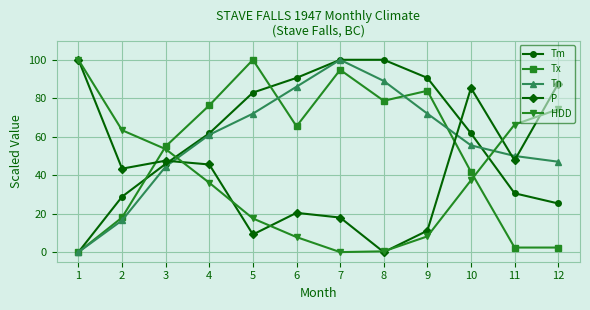

What is the average value of the Tm series?

59.9